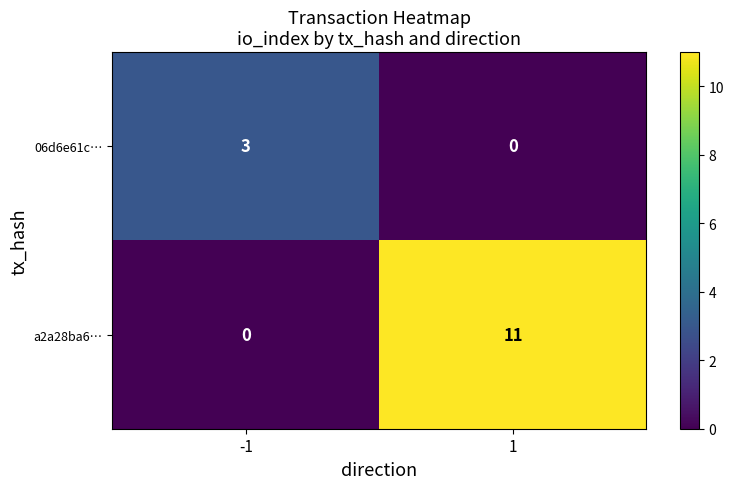

What is the total value across all series at -1?

3